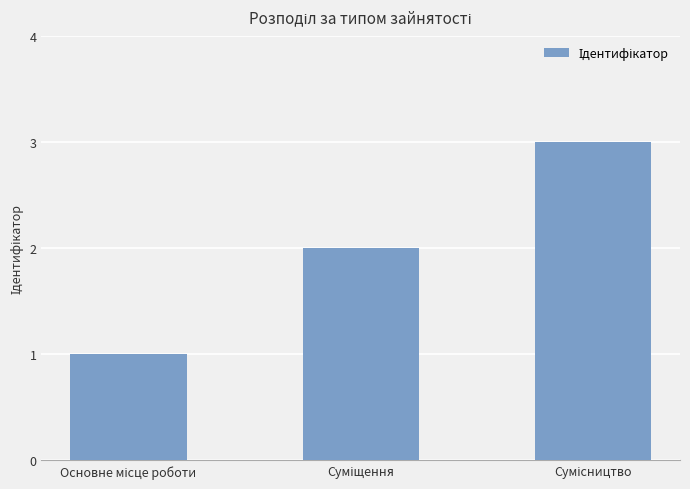

What is the greatest value displayed?

3